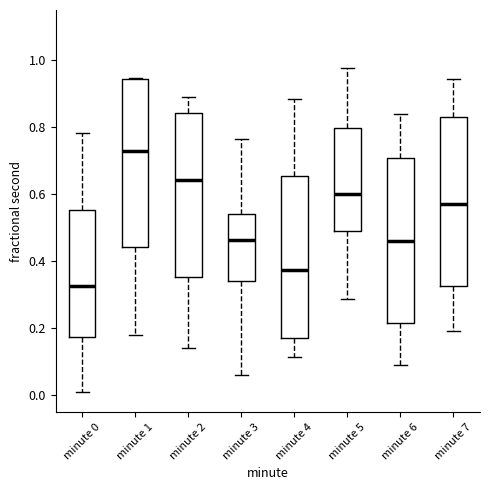

Reading left to right, read every box against the y-axis: the position of its median line, the range the box covers, and the ends of its whiskers. The values are not printed on the chart, so give them approximately, as read against the axis.

minute 0: median 0.32, box 0.18 to 0.56, whiskers 0.02 to 0.78
minute 1: median 0.72, box 0.44 to 0.94, whiskers 0.18 to 0.94
minute 2: median 0.64, box 0.36 to 0.84, whiskers 0.14 to 0.88
minute 3: median 0.46, box 0.34 to 0.54, whiskers 0.06 to 0.76
minute 4: median 0.38, box 0.18 to 0.66, whiskers 0.12 to 0.88
minute 5: median 0.60, box 0.50 to 0.80, whiskers 0.28 to 0.98
minute 6: median 0.46, box 0.22 to 0.70, whiskers 0.10 to 0.84
minute 7: median 0.58, box 0.32 to 0.82, whiskers 0.20 to 0.94